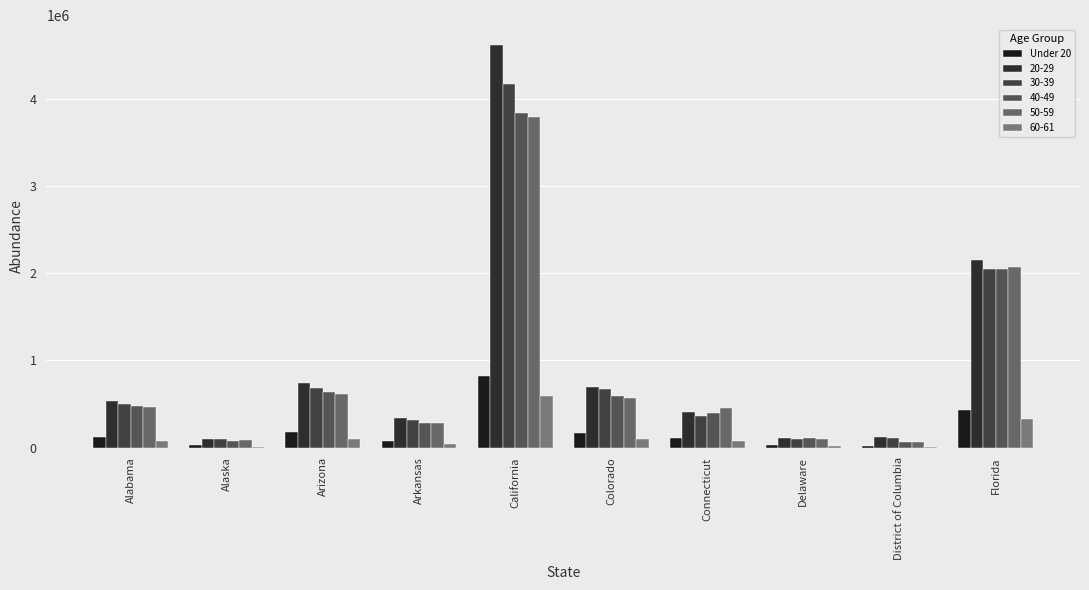

How many groups of bars are there?

10